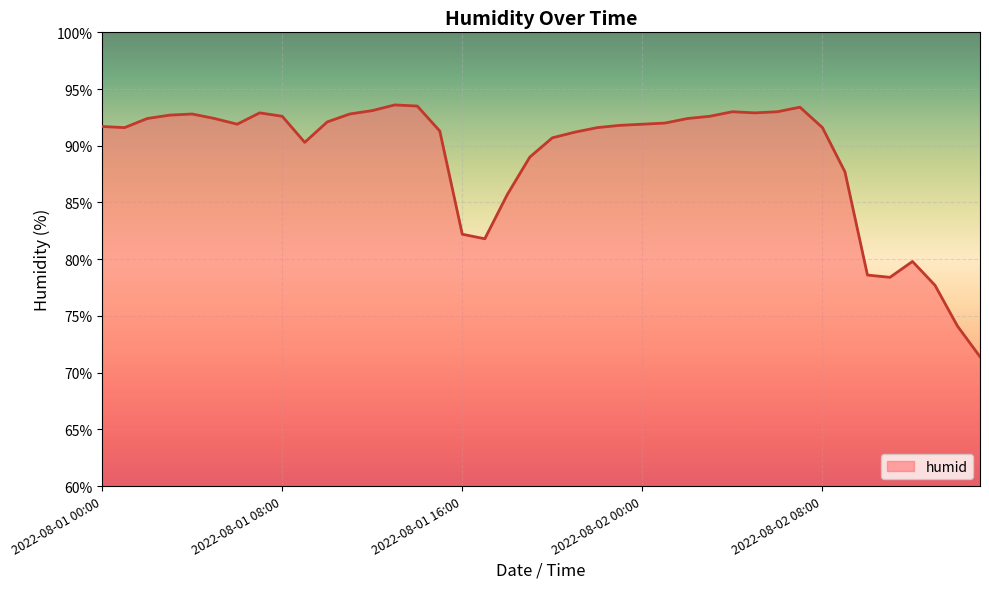

What is the difference between the maximum and minimum values?

22.2